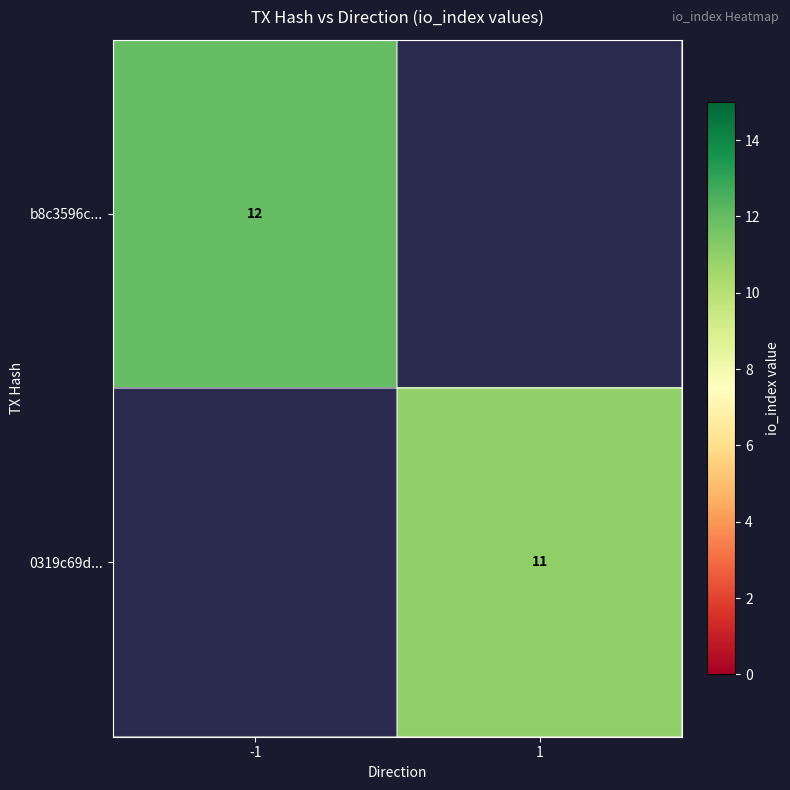

The value of b8c3596c... at -1 is 12. True or false?

True